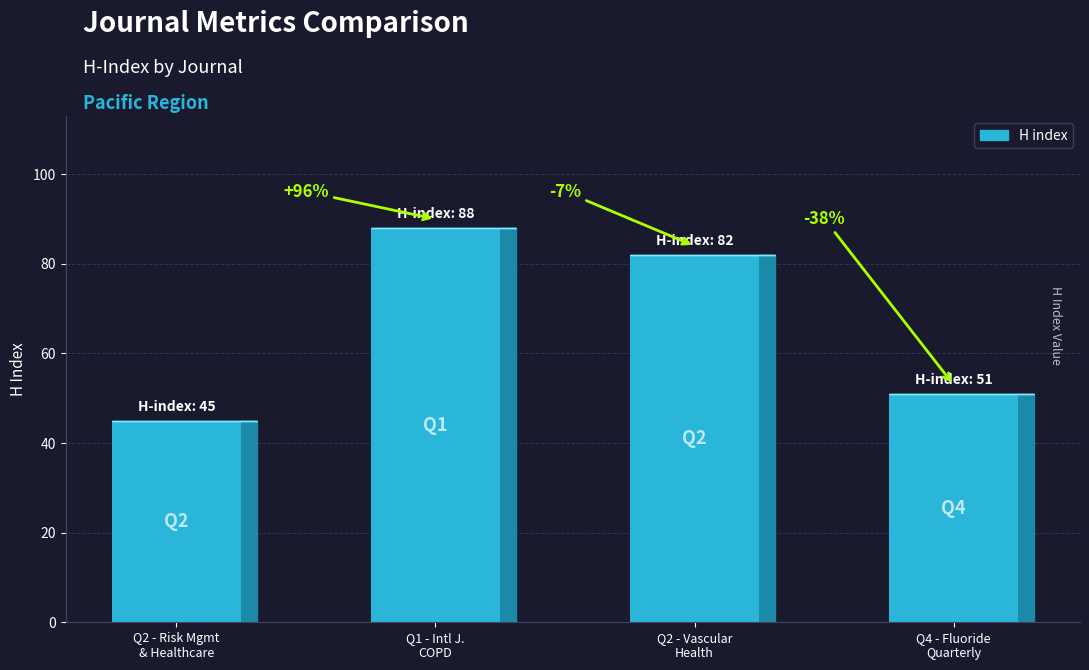

Does the chart contain any negative values?

No